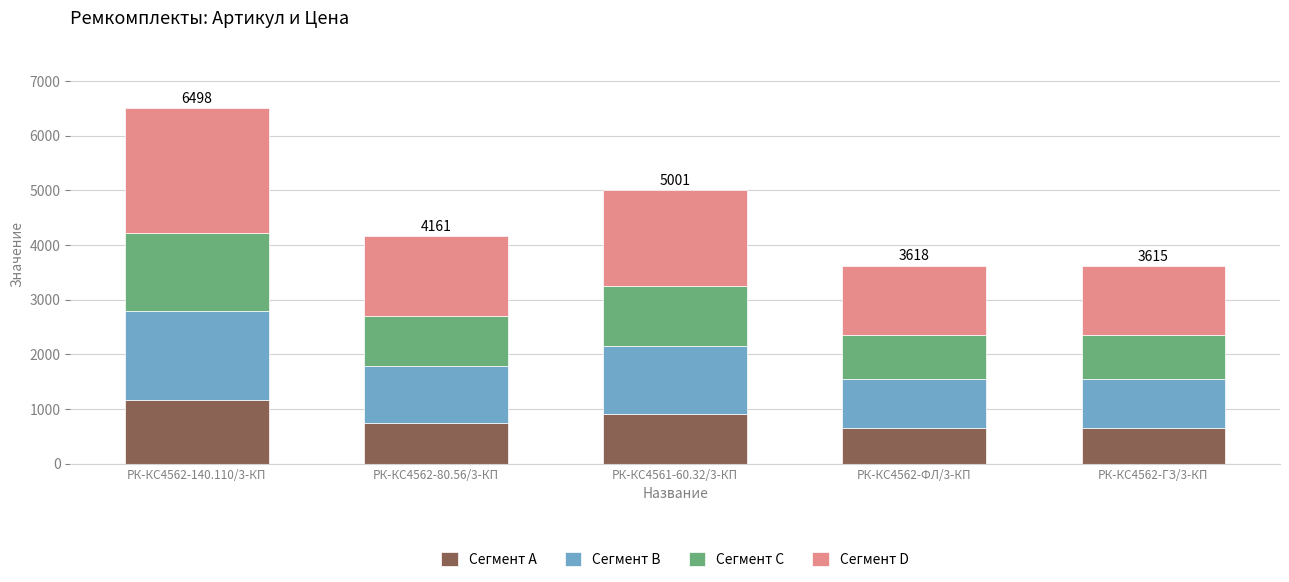

How many values in the Сегмент A series are below 749?

2